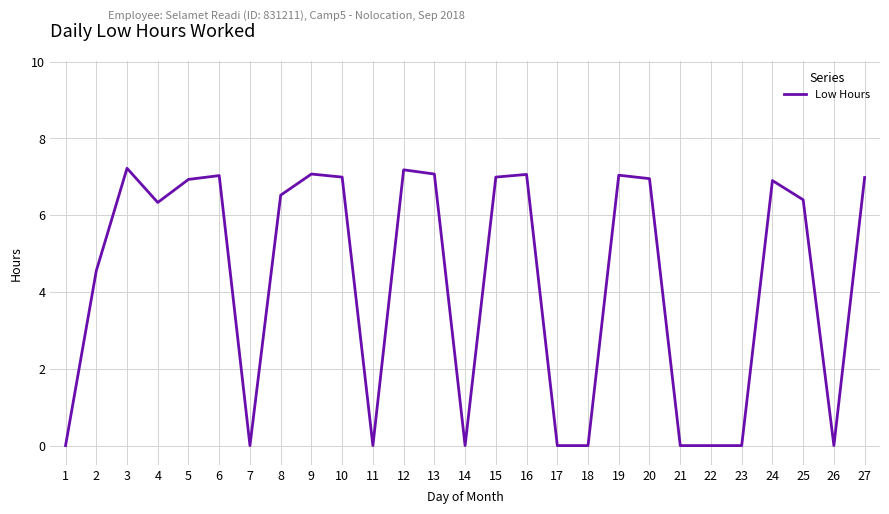

True or false: the data shows 0.0 at 1.

True